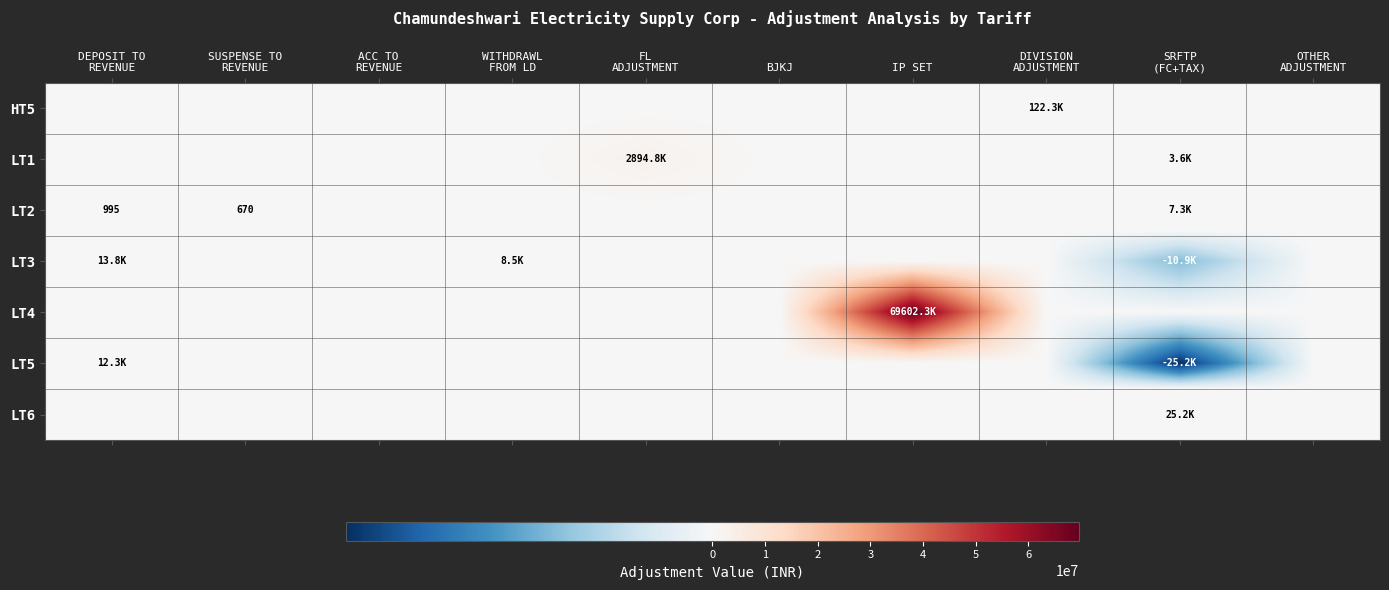

Is the value of LT1 at ACC TO REVENUE greater than the value of LT3 at ACC TO REVENUE?

No